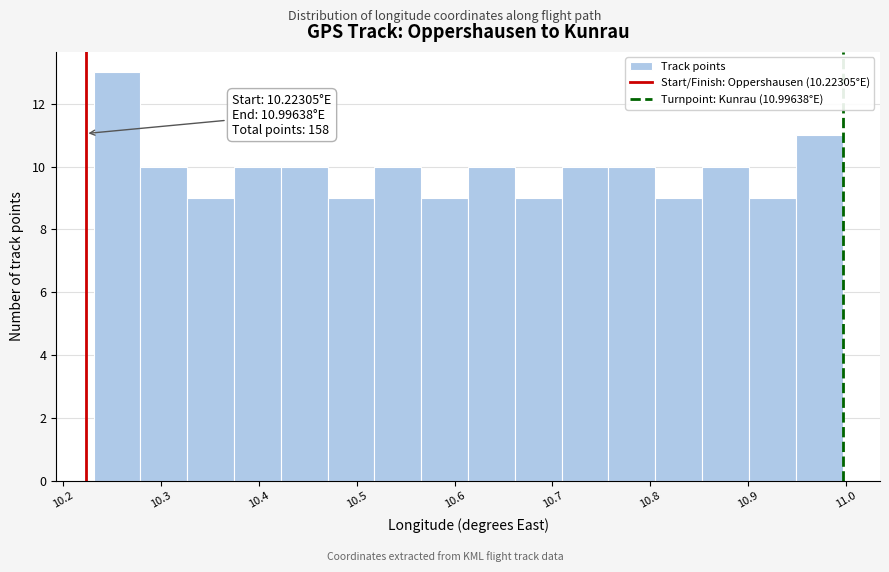

Which range on the x-axis has the tallest bar?

10.23 to 10.28